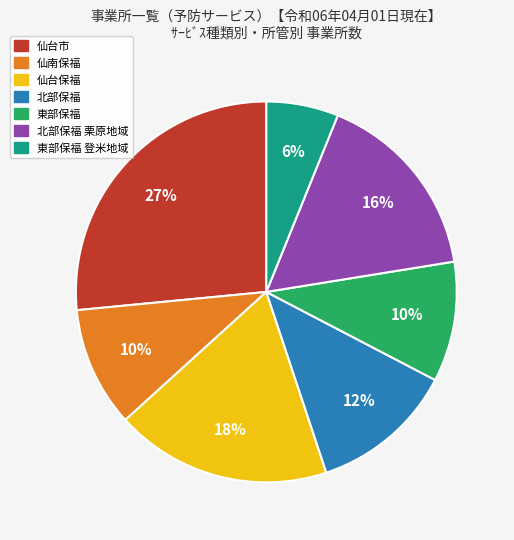

Which slice is the smallest?

東部保福 登米地域